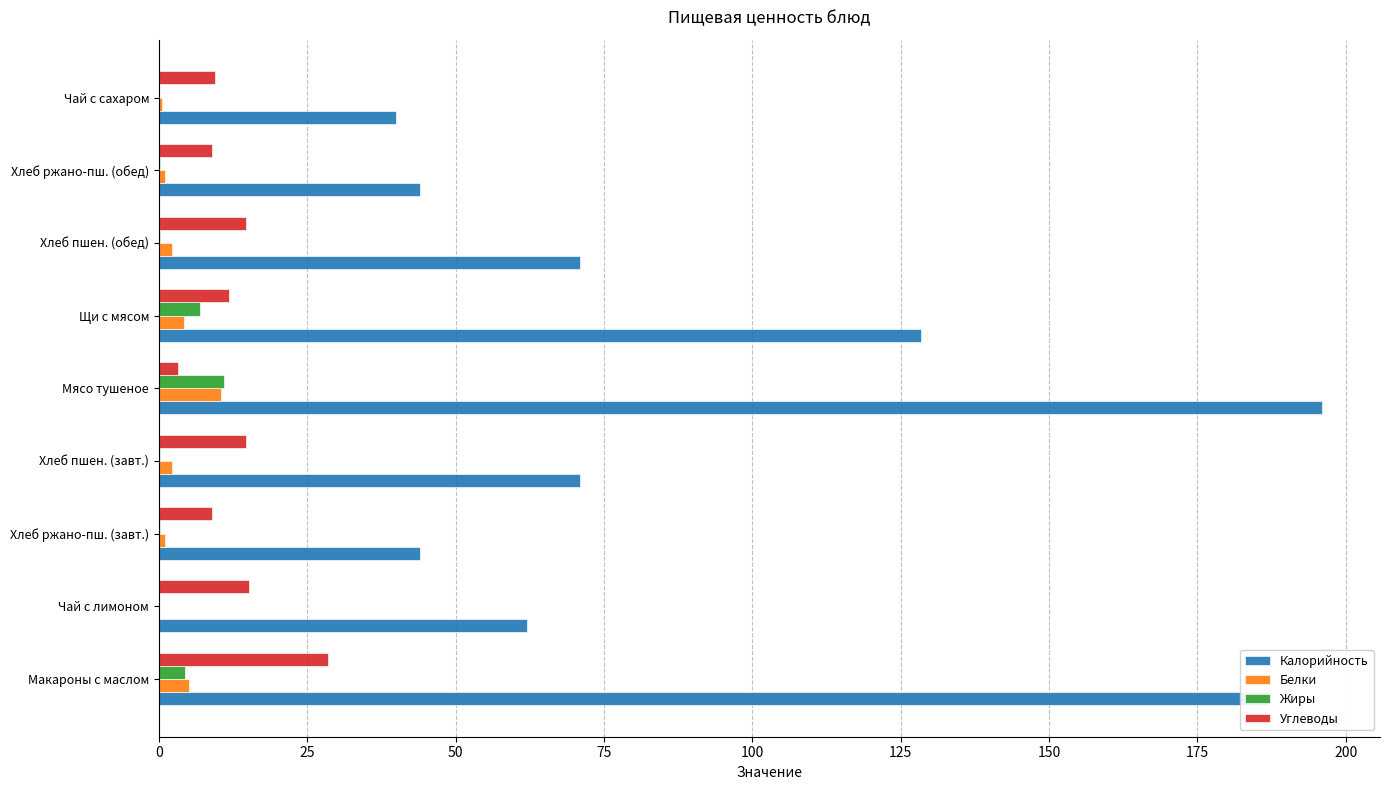

What is the sum of all Углеводы values?

115.6